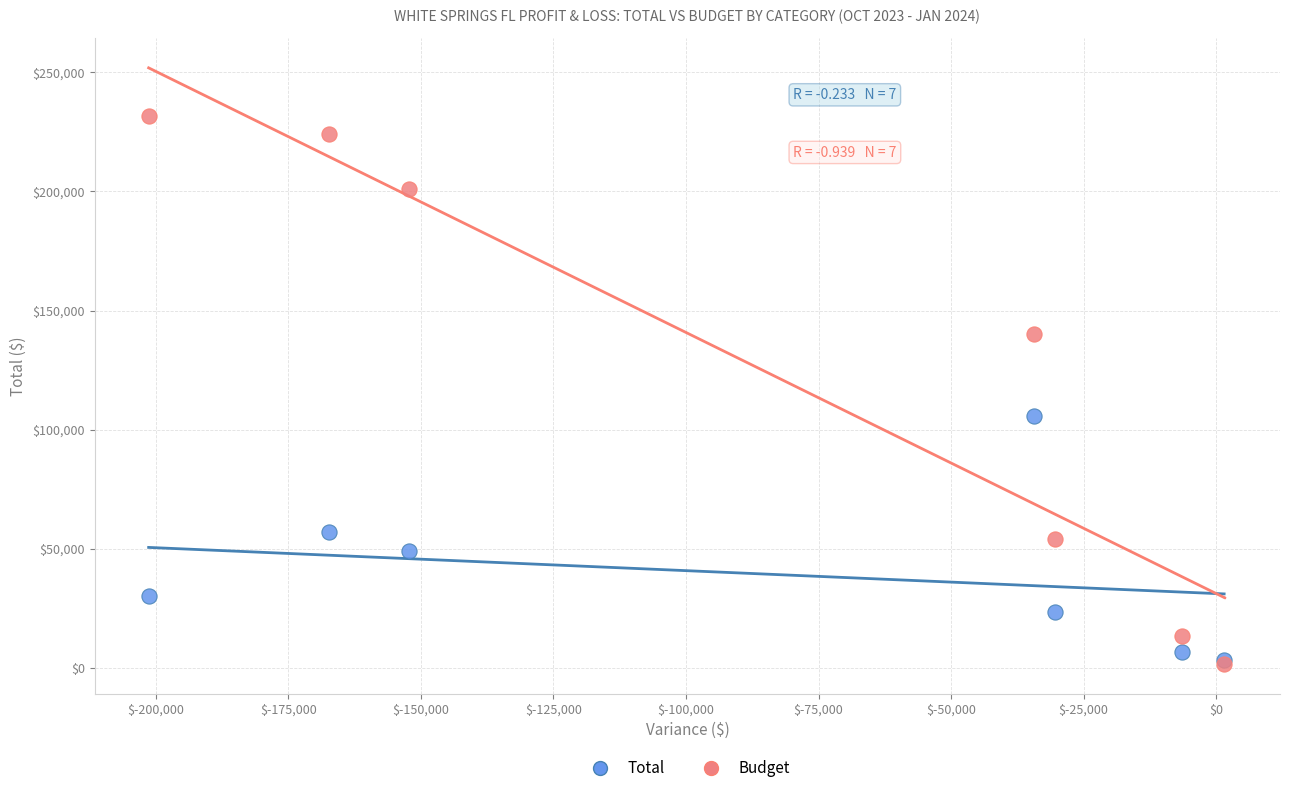

Across all series, what Y value is closest to 116675?

105631.9